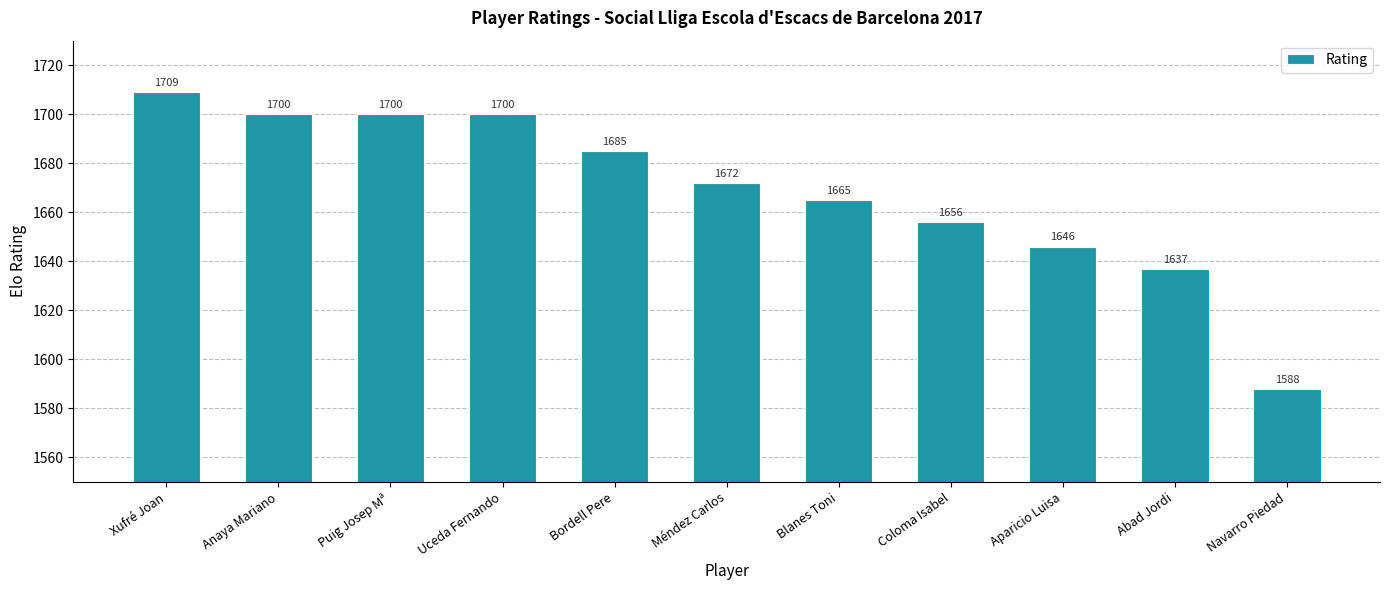

Which has a higher value, Xufré Joan or Blanes Toni?

Xufré Joan